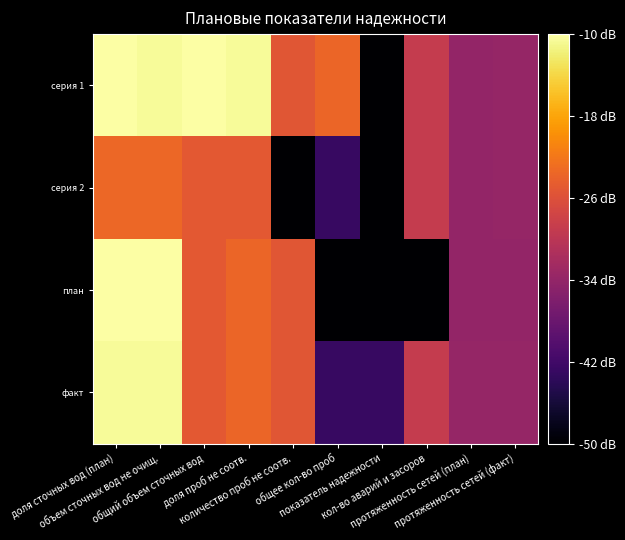

Rank the series by their average value, from lowest to highest.

серия 2, план, факт, серия 1